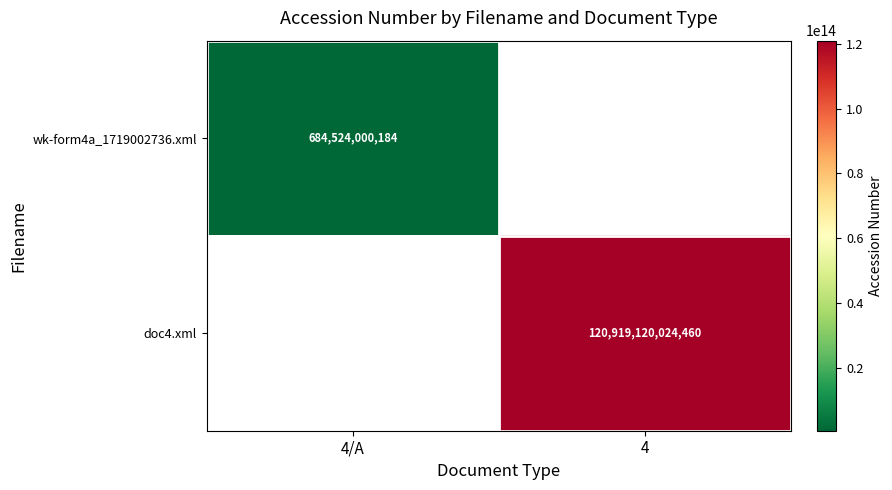

Is it true that wk-form4a_1719002736.xml equals 684524000184 at 4/A?

True